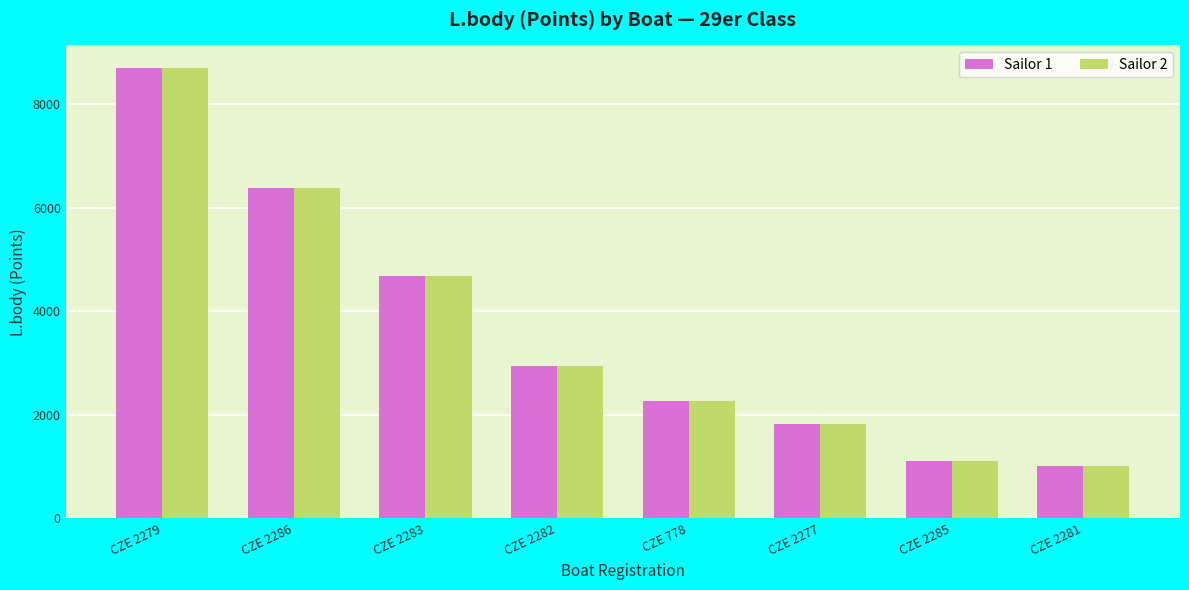

Reading right to left, what are all the values shown in this chart?

Sailor 1: 1010	1098	1819	2259	2948	4675	6386	8706
Sailor 2: 1010	1098	1819	2259	2948	4675	6386	8706